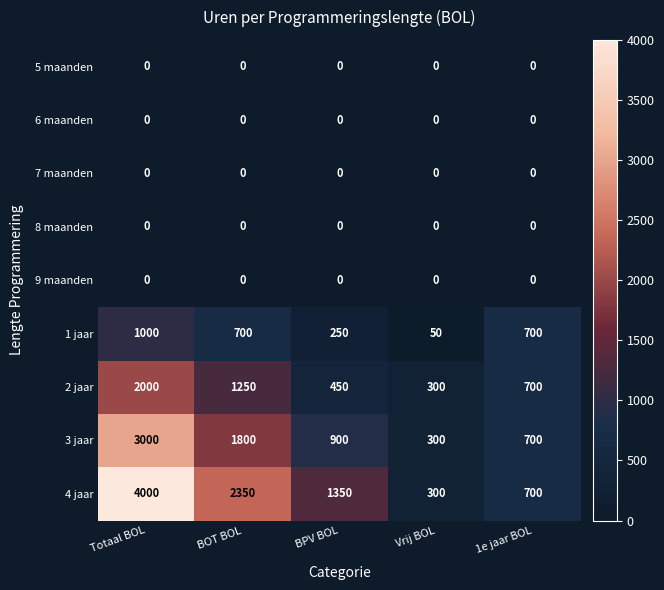

Which series changed the most between Totaal BOL and BOT BOL?

4 jaar